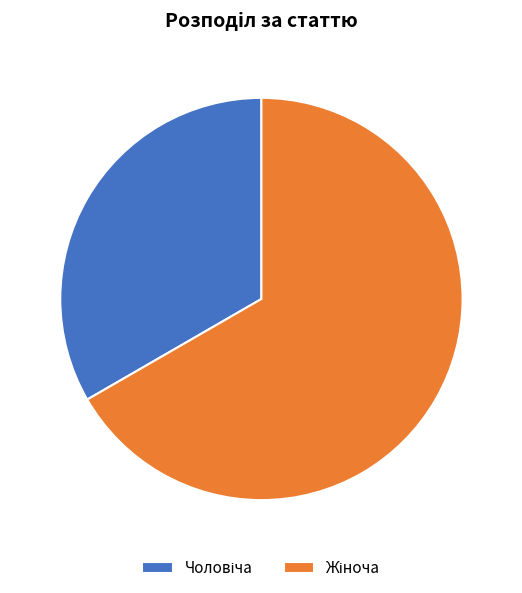

Is there any slice that represents more than half of the pie?

Yes